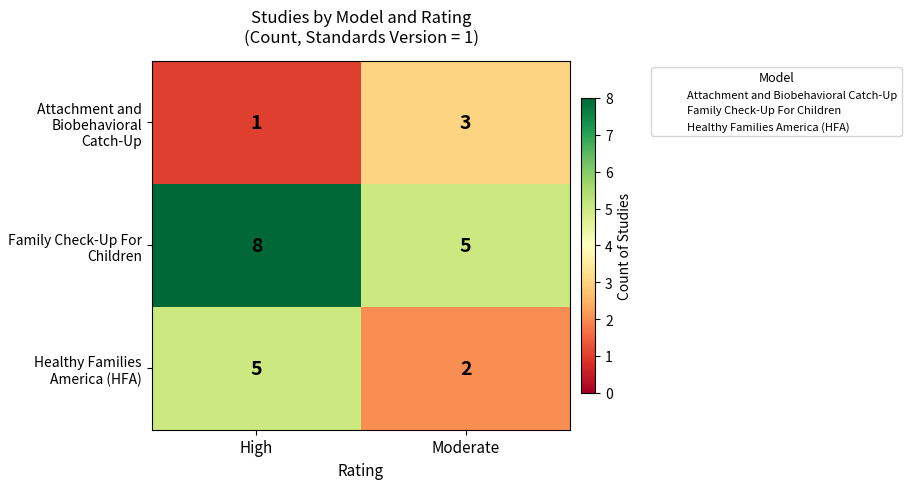

At Moderate, list the series in order from smallest to largest.

Healthy Families America (HFA), Attachment and Biobehavioral Catch-Up, Family Check-Up For Children